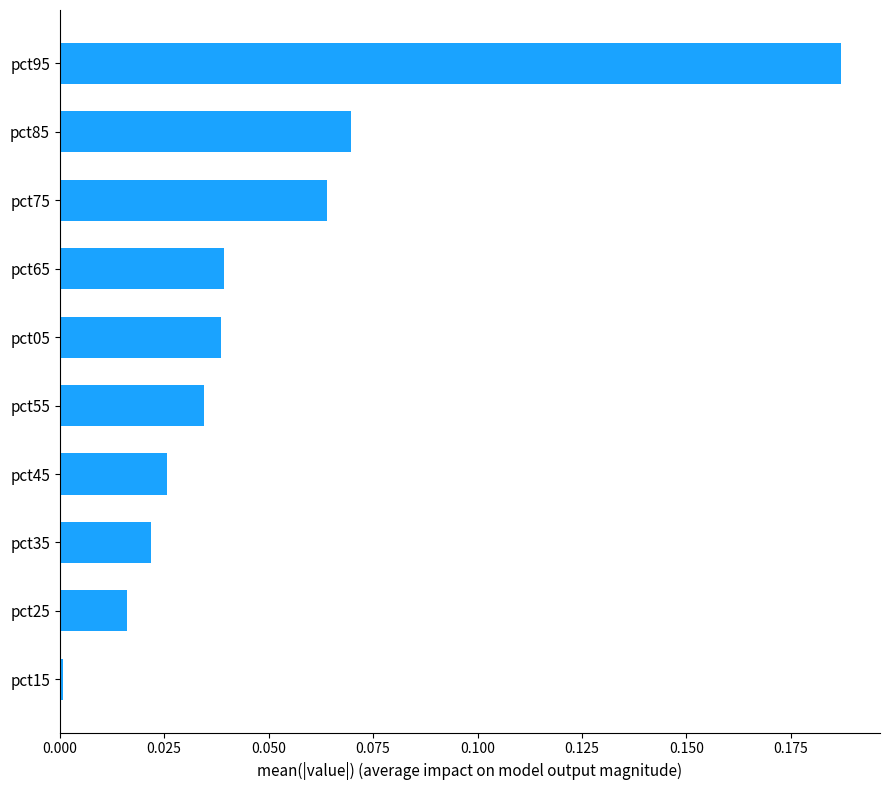

How many bars are there in total?

10